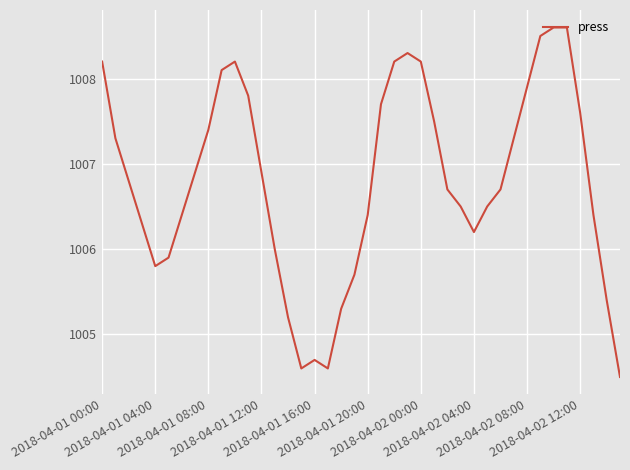

What is the sum of all values?

40271.8